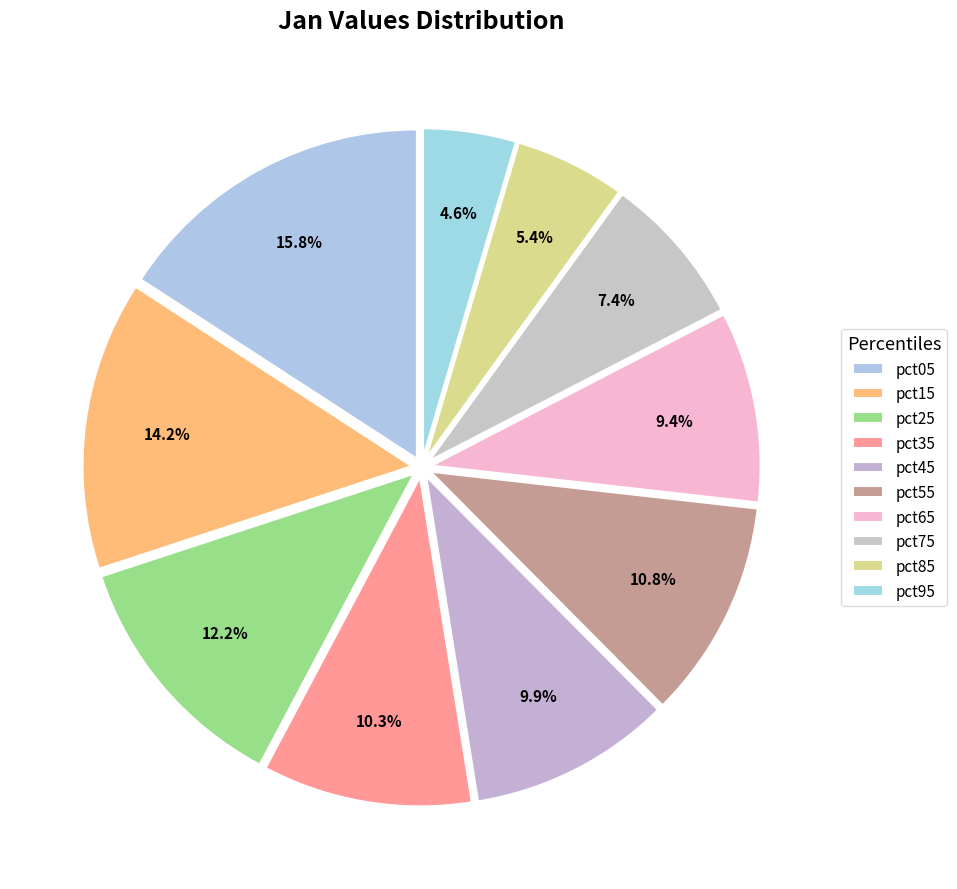

How many segments does this pie chart have?

10